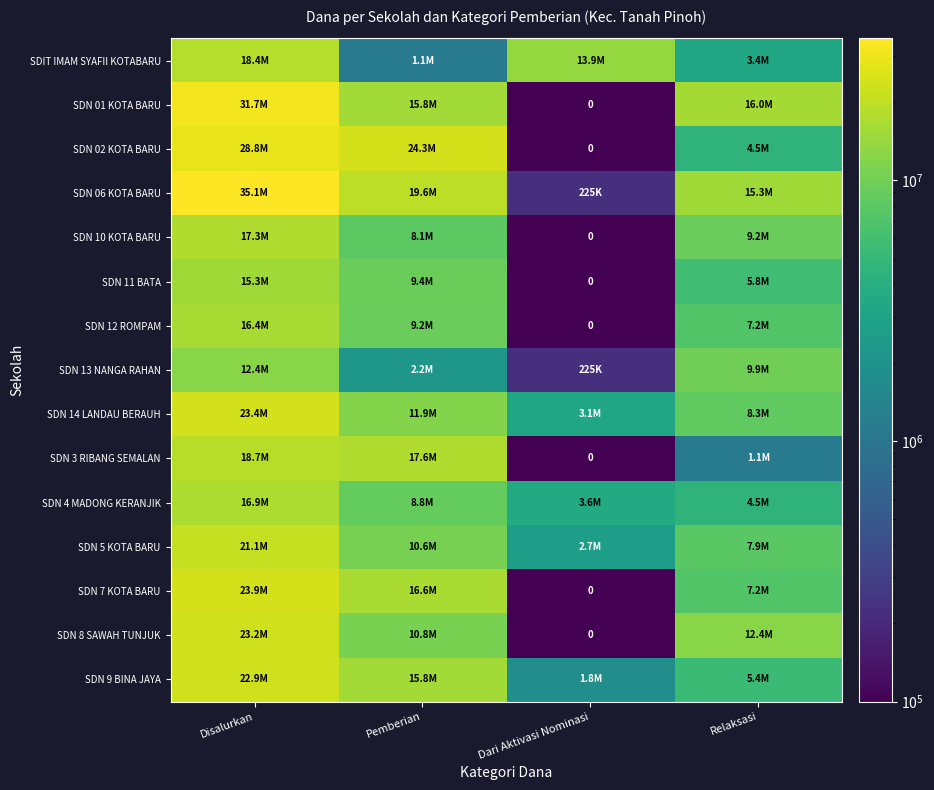

Rank the categories by SDN 02 KOTA BARU value from lowest to highest.

Dari Aktivasi Nominasi, Relaksasi, Pemberian, Disalurkan